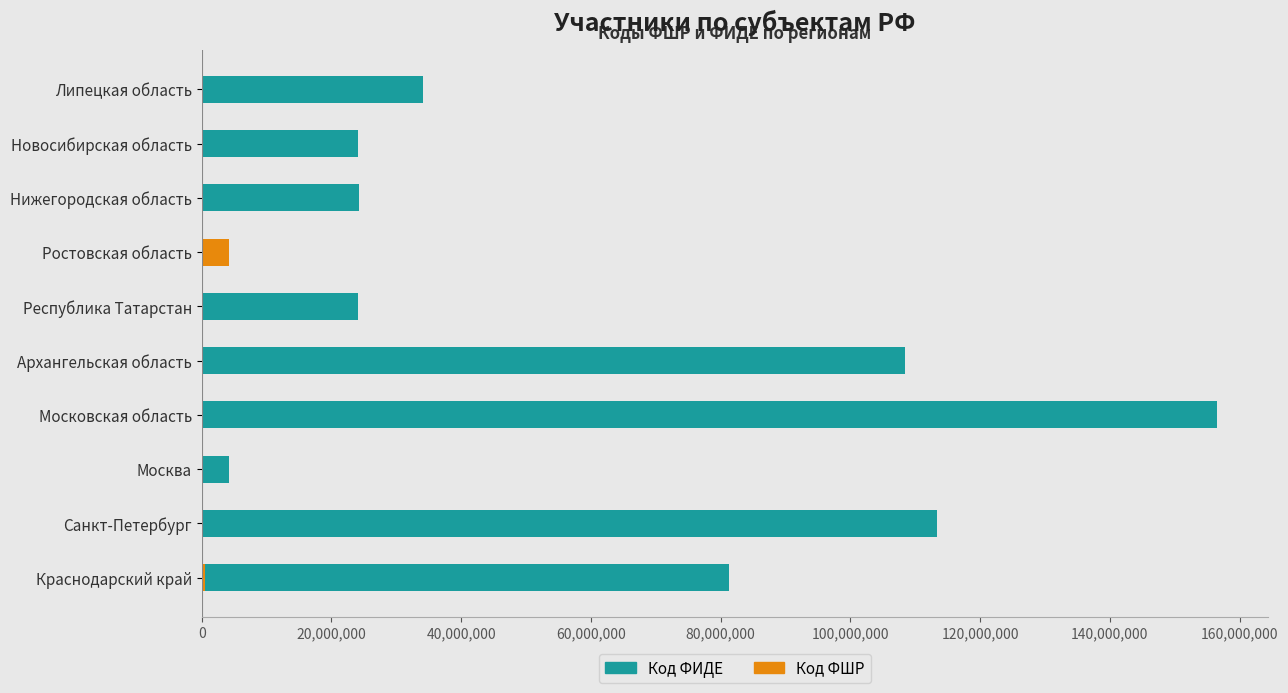

What is the sum of all Код ФШР values?

5025193